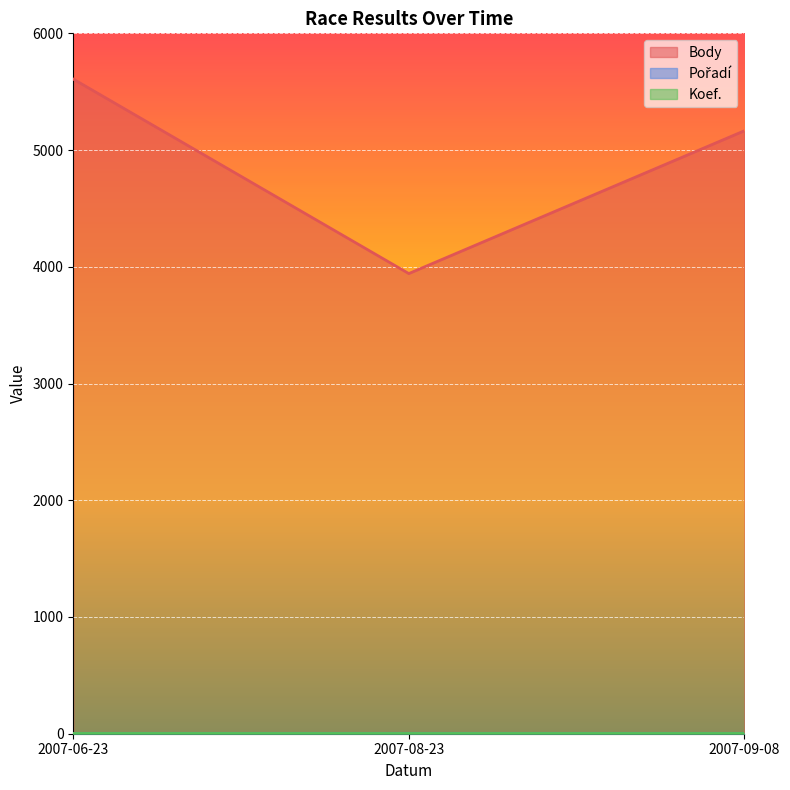

How many data points in Pořadí are less than 2?

1